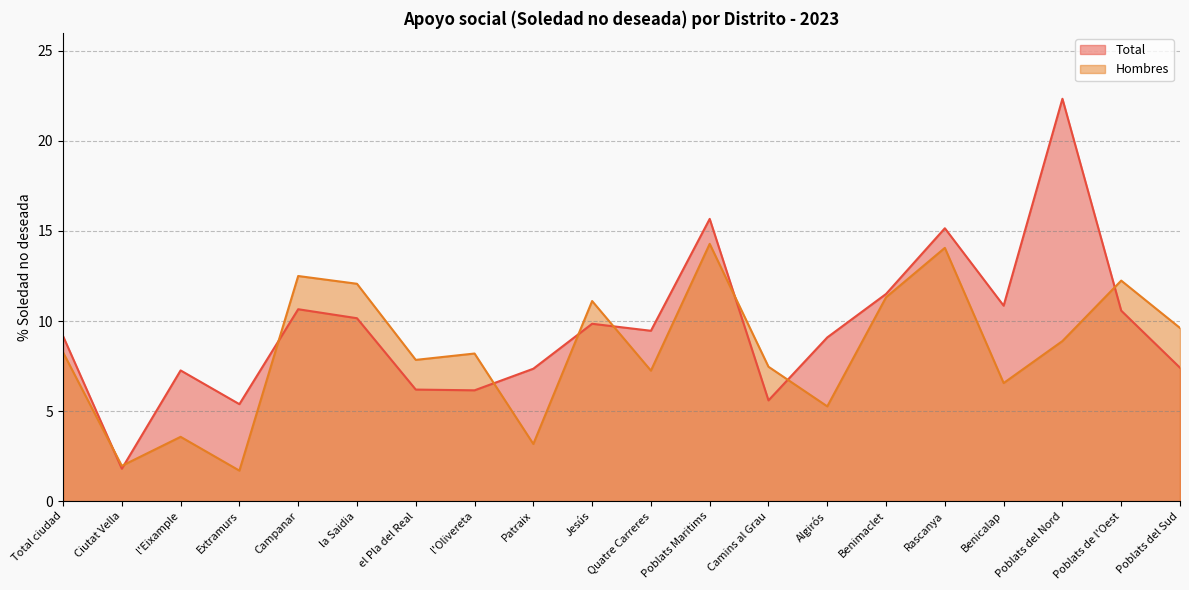

Reading left to right, transcribe all the data shown in this chart.

Total: 9.2	1.8	7.3	5.4	10.7	10.2	6.2	6.2	7.4	9.8	9.5	15.7	5.6	9.1	11.5	15.2	10.9	22.3	10.6	7.4
Hombres: 8.3	2.0	3.6	1.7	12.5	12.1	7.8	8.2	3.2	11.1	7.2	14.3	7.5	5.3	11.3	14.1	6.6	8.9	12.2	9.6